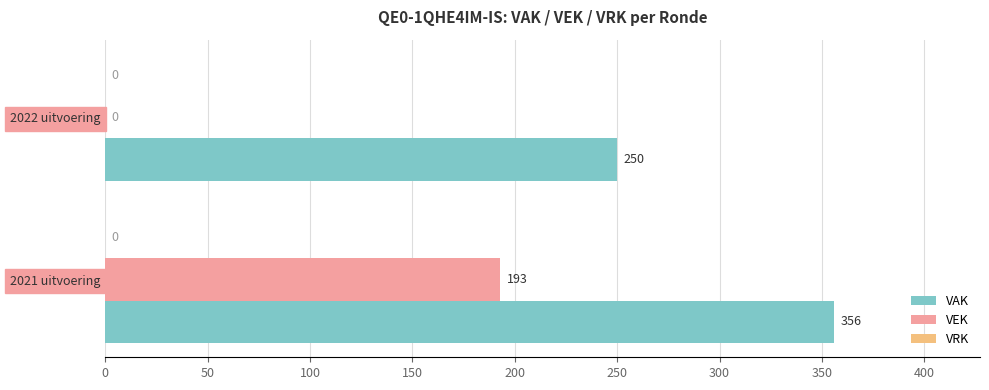

Which series changed the most between 2022 uitvoering and 2021 uitvoering?

VEK